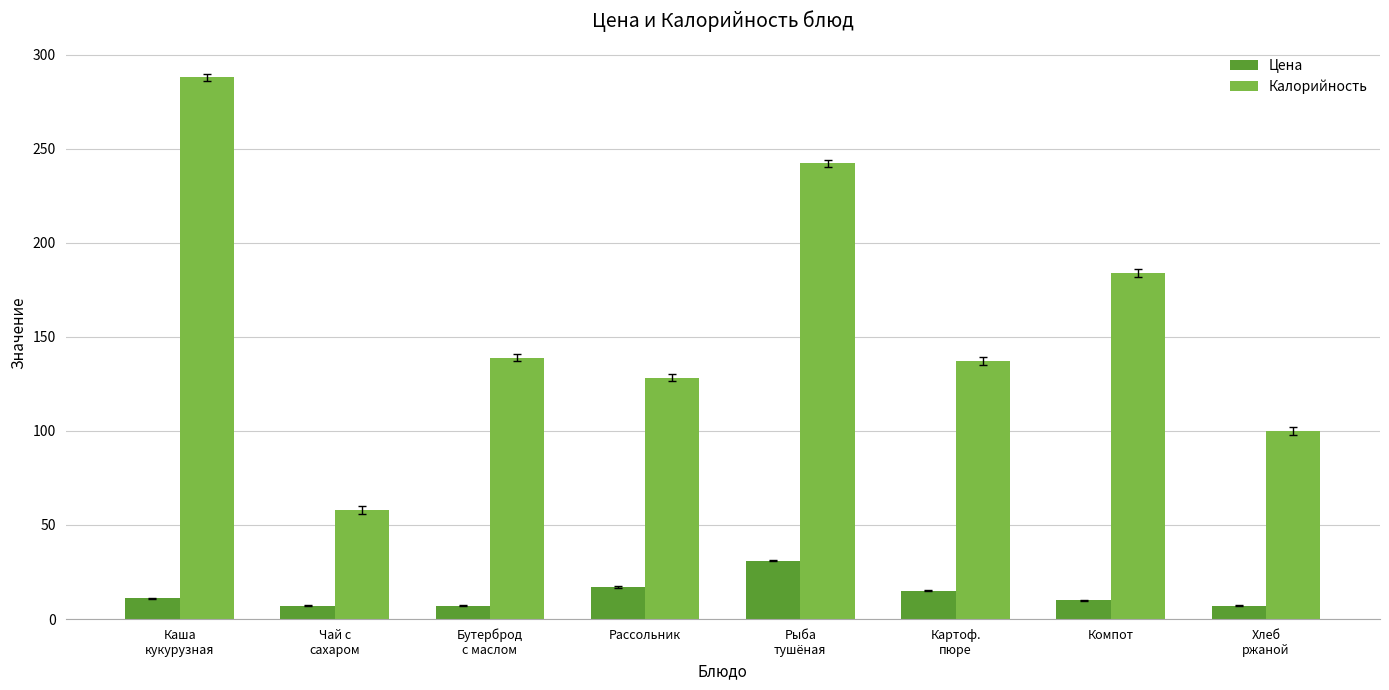

The Калорийность series shows 157.8 at Каша
кукурузная. True or false?

False